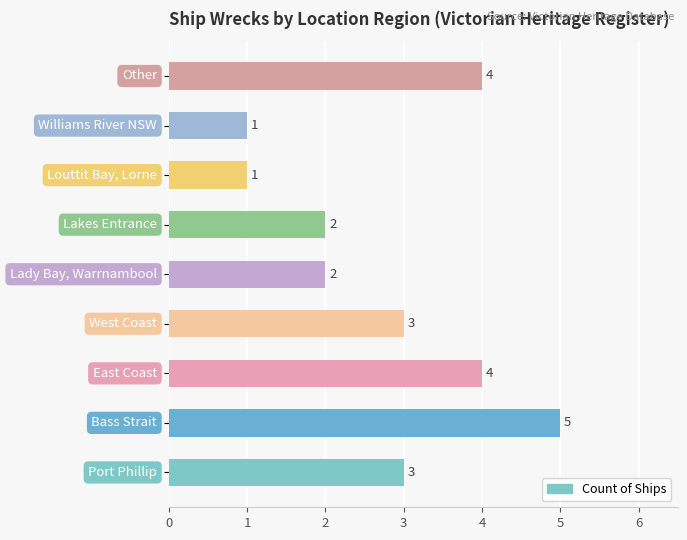

Count the values in the range 2 to 4.

6